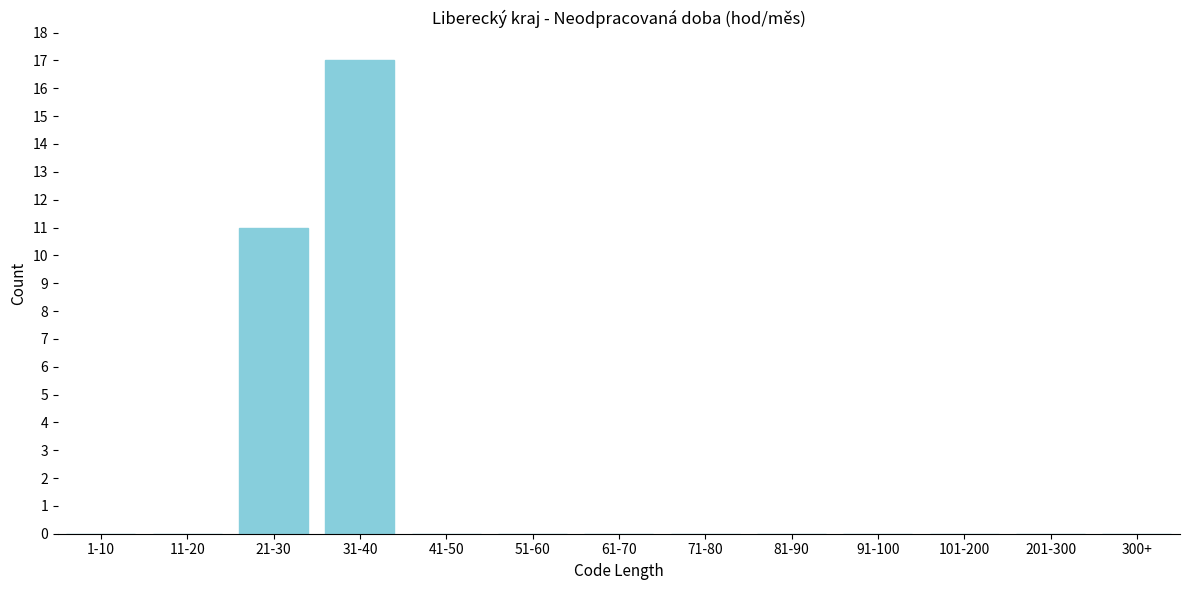

Reading left to right, extract all data points from this chart.

1-10=0	11-20=0	21-30=11	31-40=17	41-50=0	51-60=0	61-70=0	71-80=0	81-90=0	91-100=0	101-200=0	201-300=0	300+=0